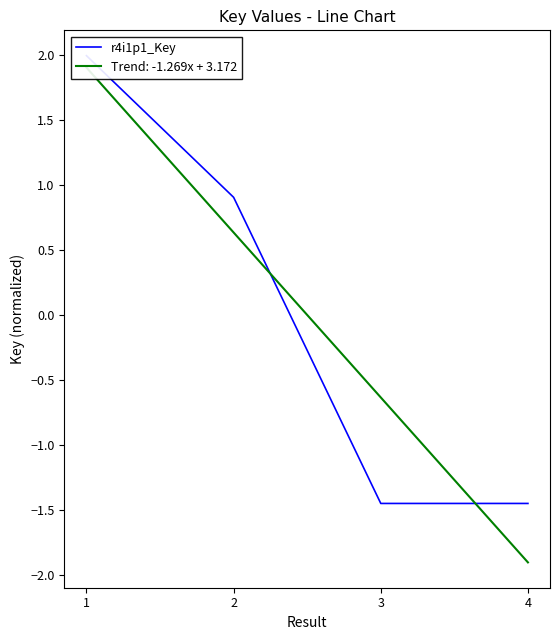

Where does the data first go above 0?

1